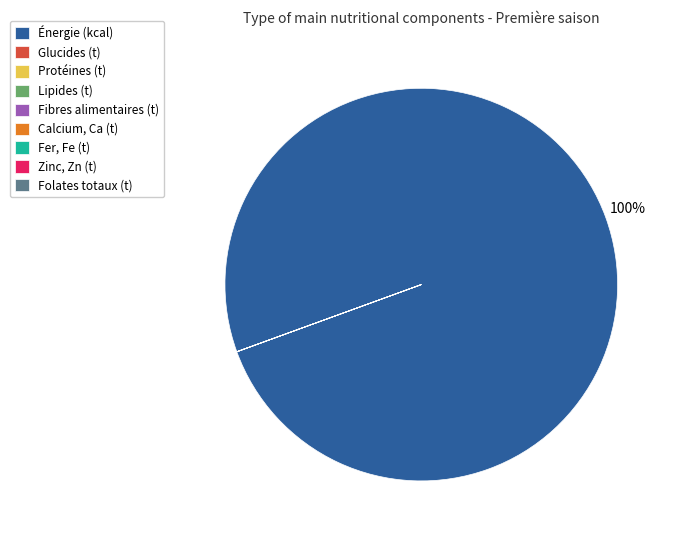

What is the largest slice in the pie chart?

Énergie (kcal)